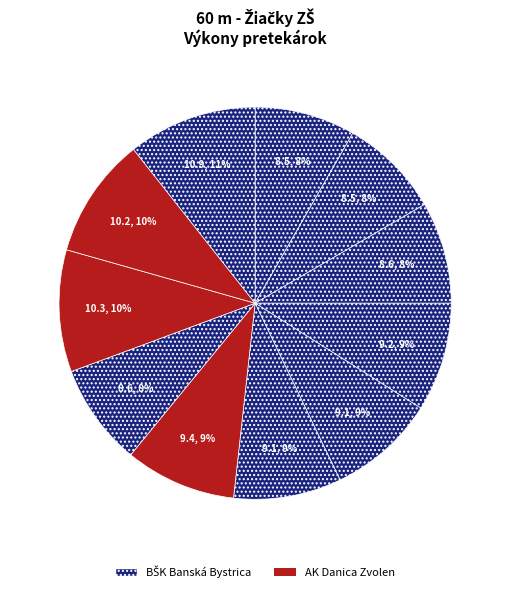

How many slices are in this pie chart?

11